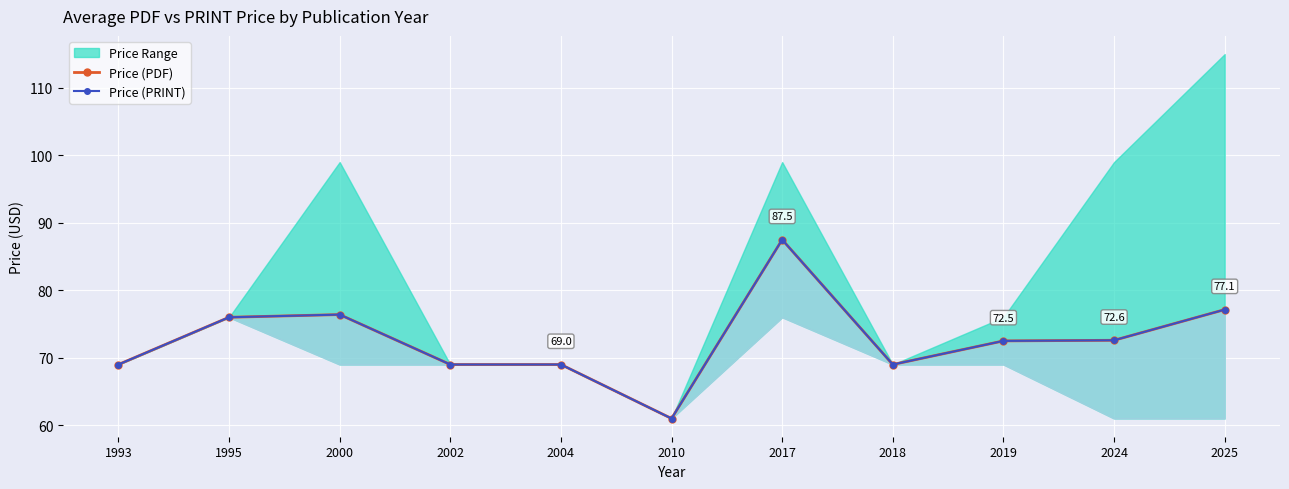

What is the approximate value of Price (PRINT) at 1995?

76.0